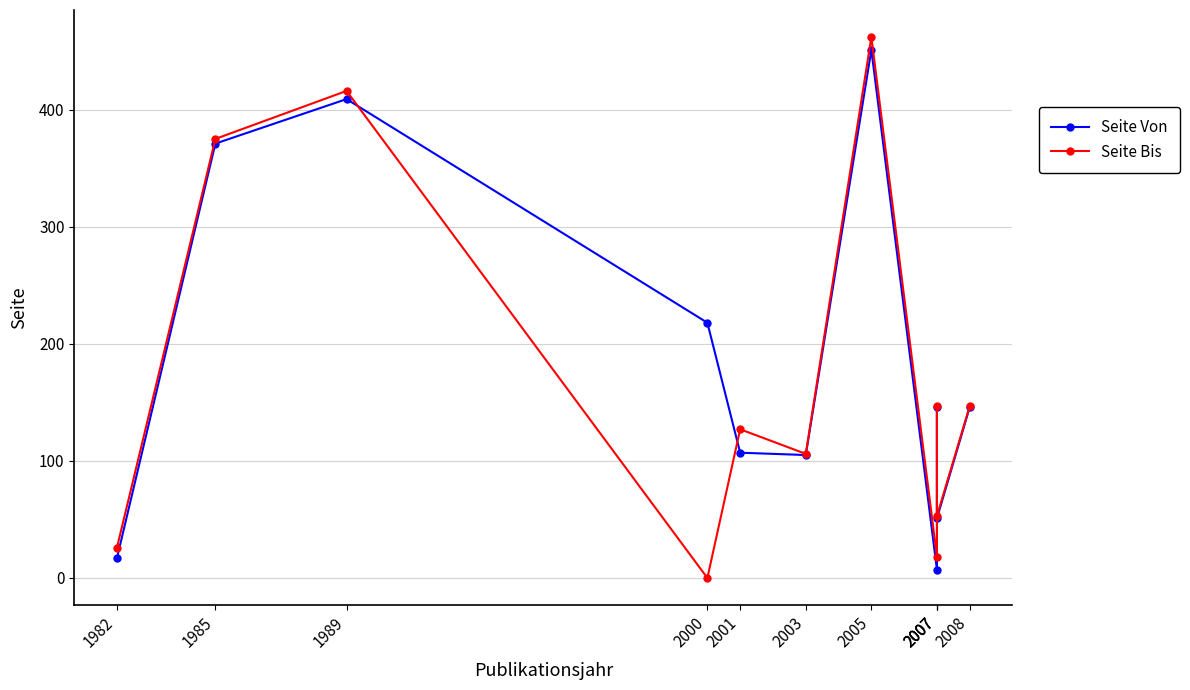

List the labels in order of Seite Von value, largest first.

2005, 1989, 1985, 2000, 2007, 2008, 2001, 2003, 2007, 1982, 2007